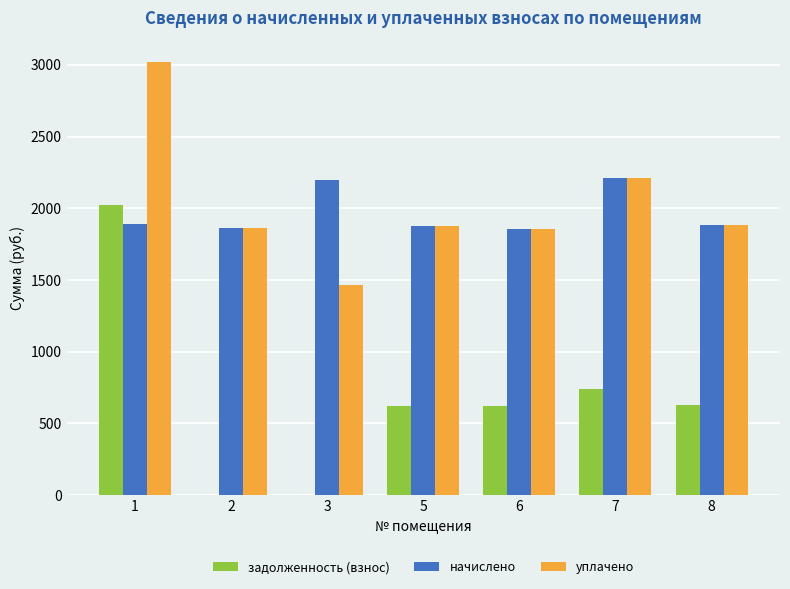

What is the greatest value displayed?

3018.5